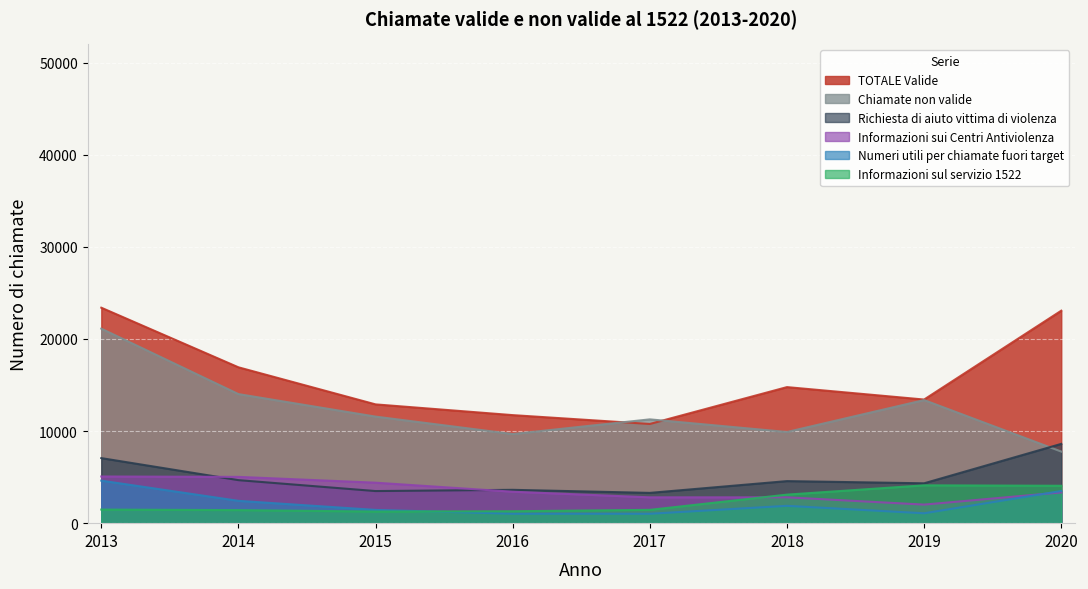

At which category is the sum across all series the highest?

2013